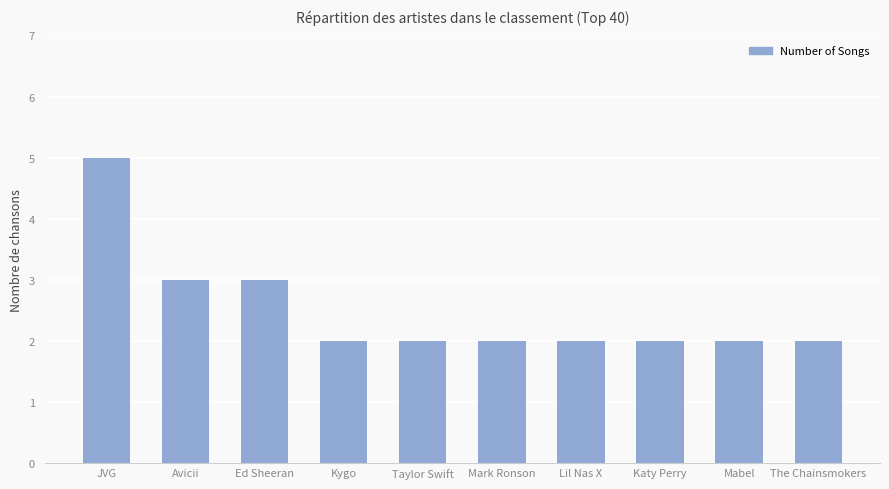

The chart shows a value of 2 at Kygo. True or false?

True